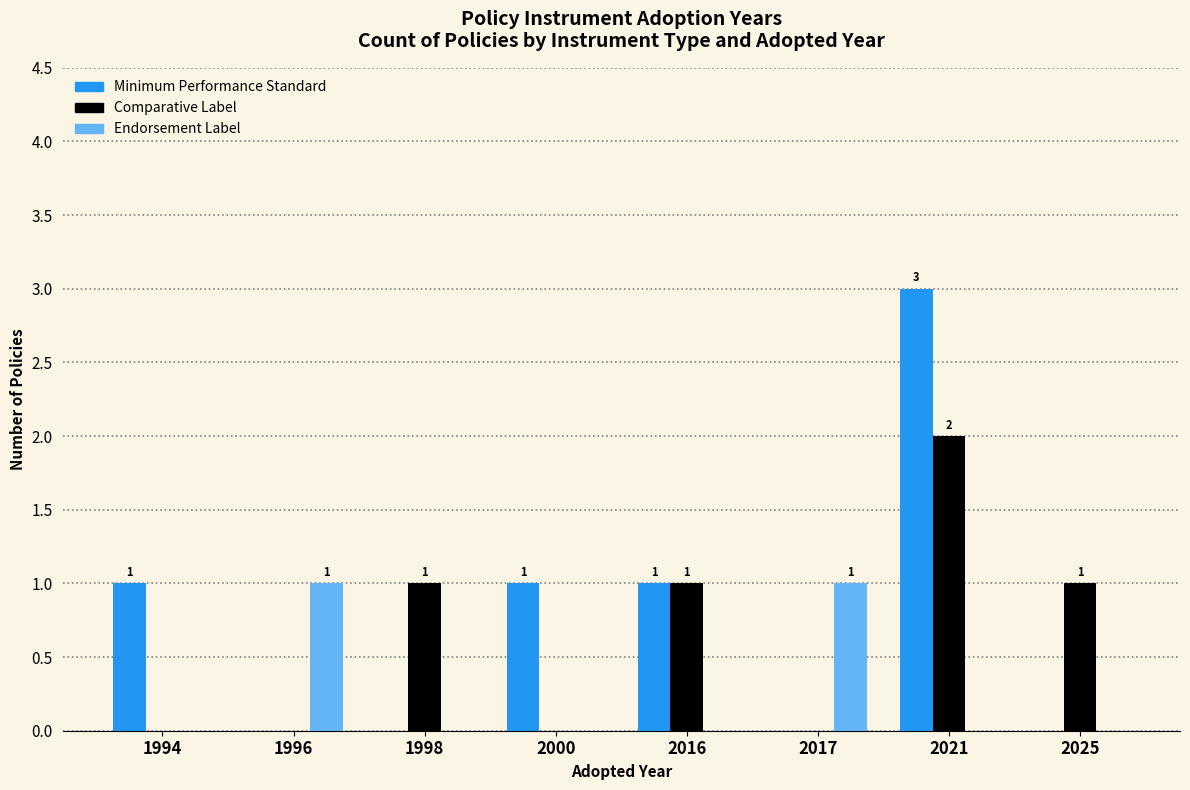

The value of Endorsement Label at 2016 is 0. True or false?

True